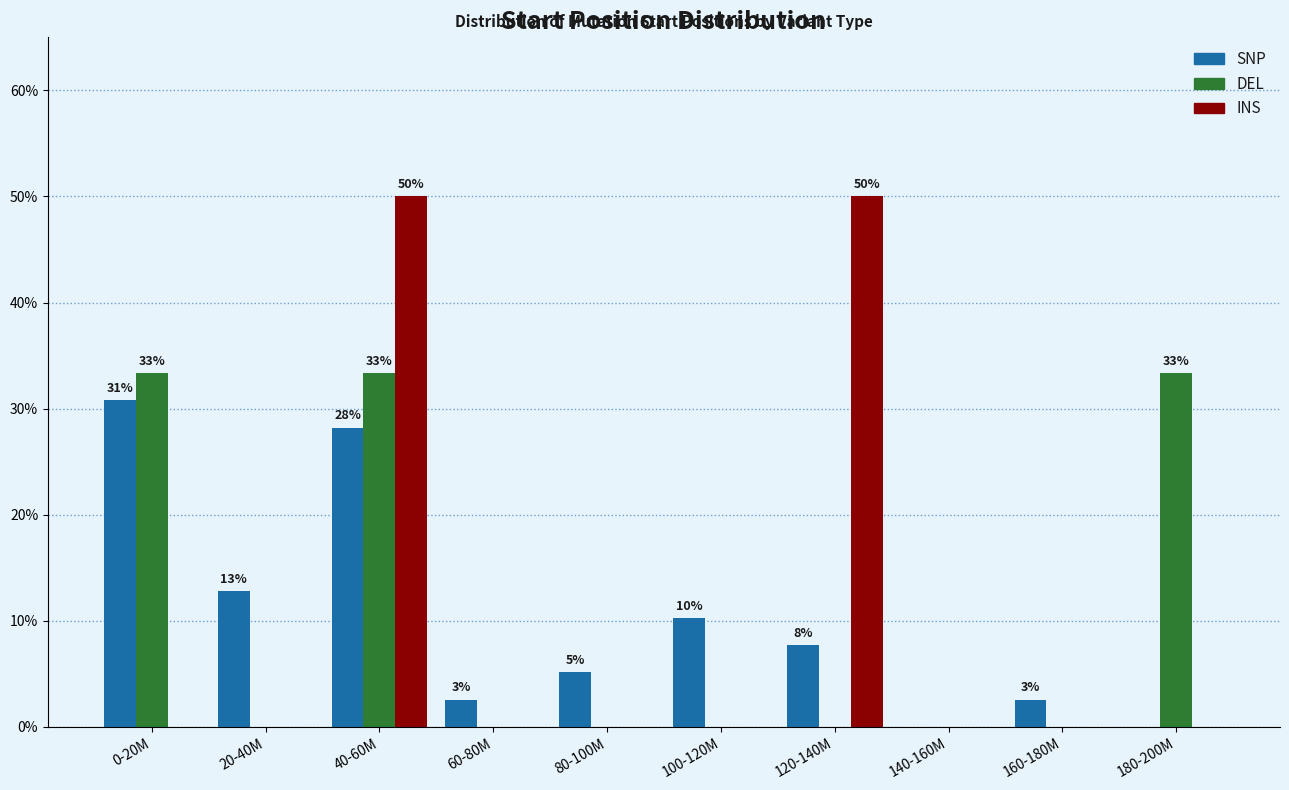

Reading left to right, transcribe all the data shown in this chart.

SNP: 0-20M=30.8	20-40M=12.8	40-60M=28.2	60-80M=2.6	80-100M=5.1	100-120M=10.3	120-140M=7.7	140-160M=0.0	160-180M=2.6	180-200M=0.0
DEL: 0-20M=33.3	20-40M=0.0	40-60M=33.3	60-80M=0.0	80-100M=0.0	100-120M=0.0	120-140M=0.0	140-160M=0.0	160-180M=0.0	180-200M=33.3
INS: 0-20M=0.0	20-40M=0.0	40-60M=50.0	60-80M=0.0	80-100M=0.0	100-120M=0.0	120-140M=50.0	140-160M=0.0	160-180M=0.0	180-200M=0.0